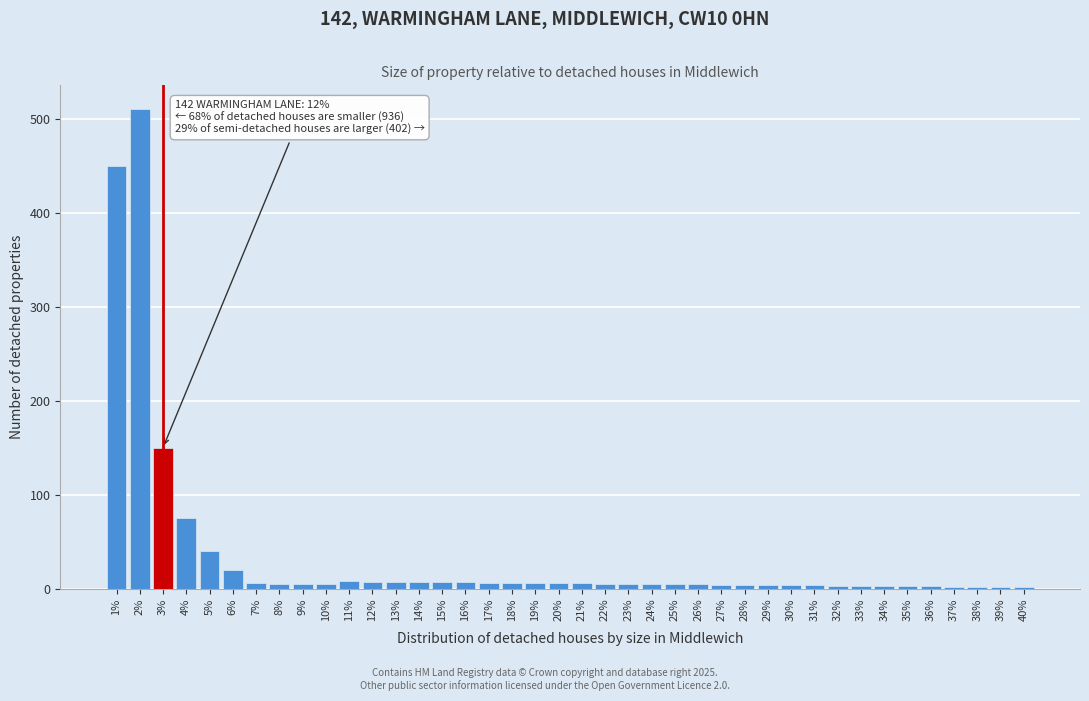

What is the label of the 20th bar from the right?

21%